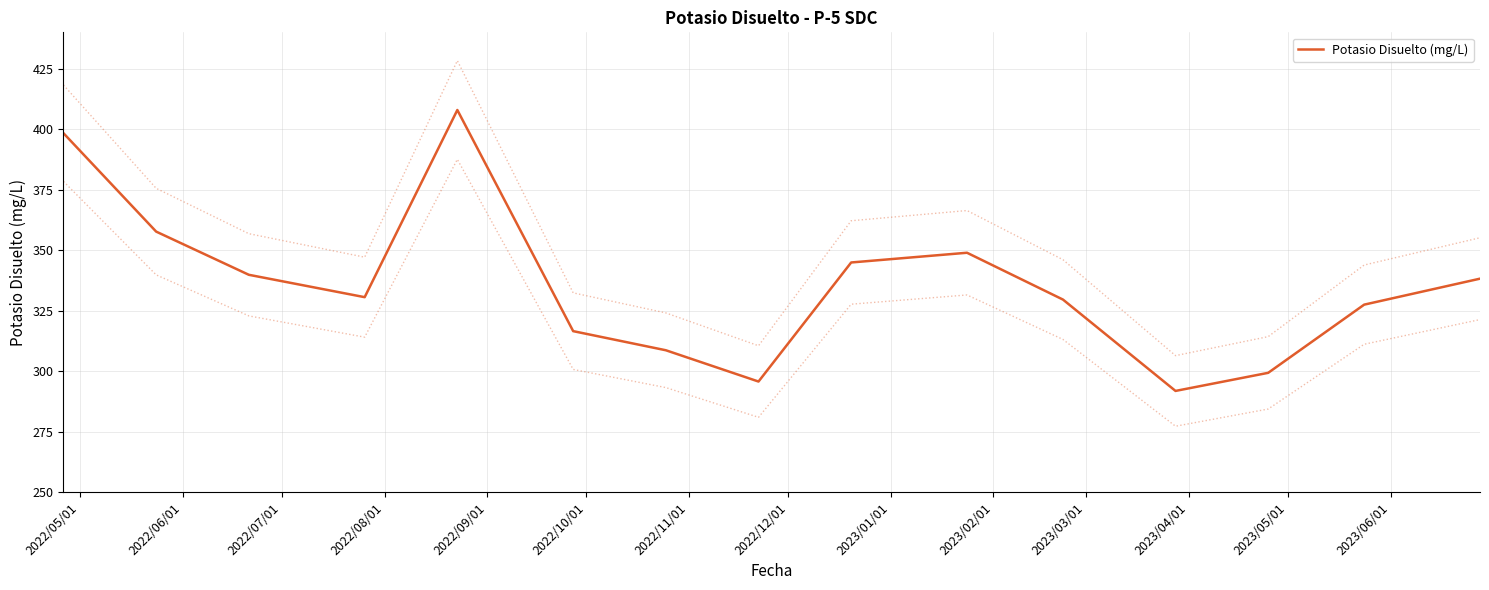

At which category does the data reach its first local peak?

2022/09/01